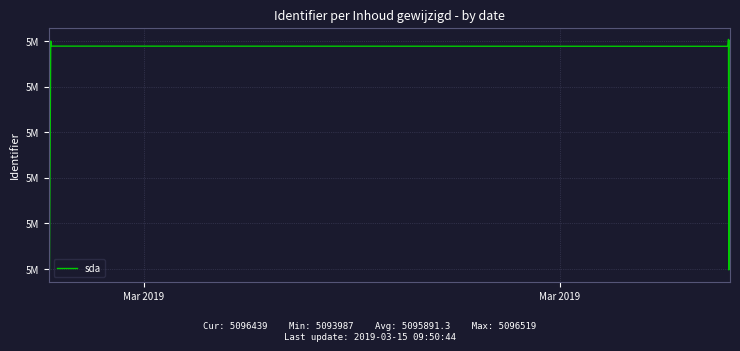

What is the difference between the second highest and second lowest values?

2516